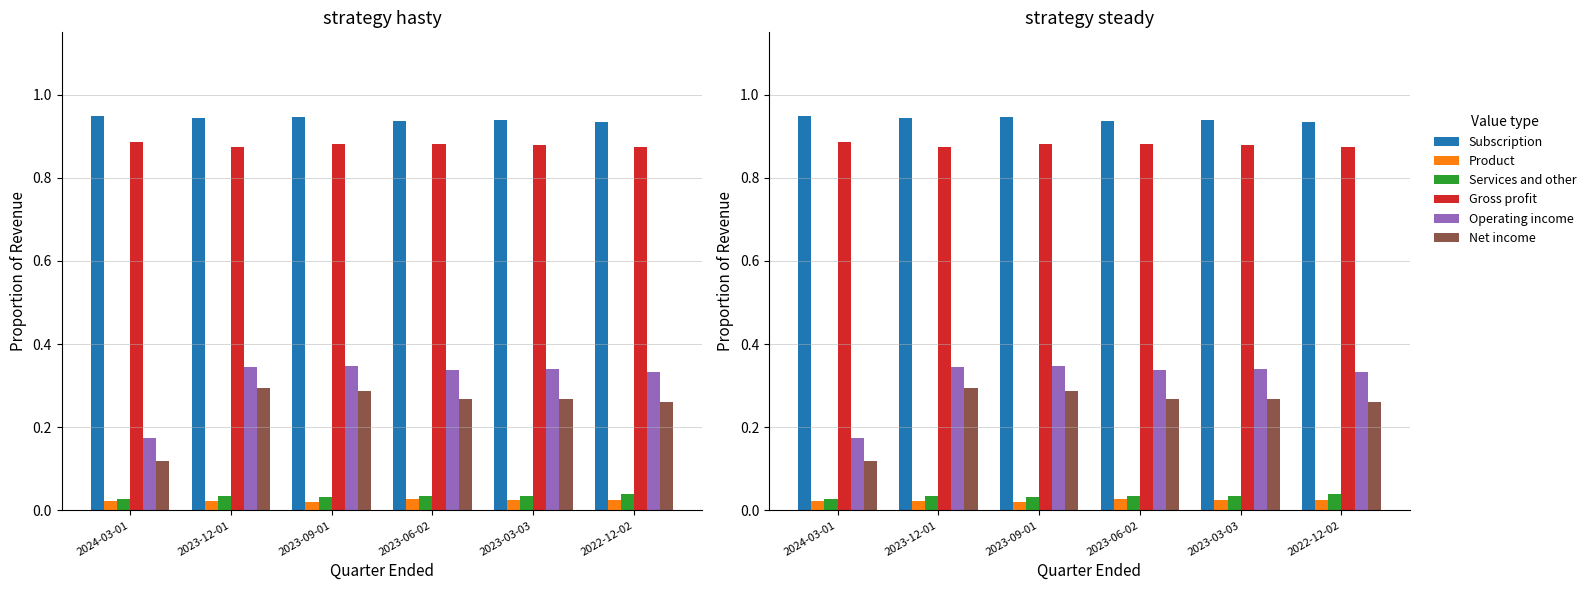

What is the highest value of the Subscription series?

0.9